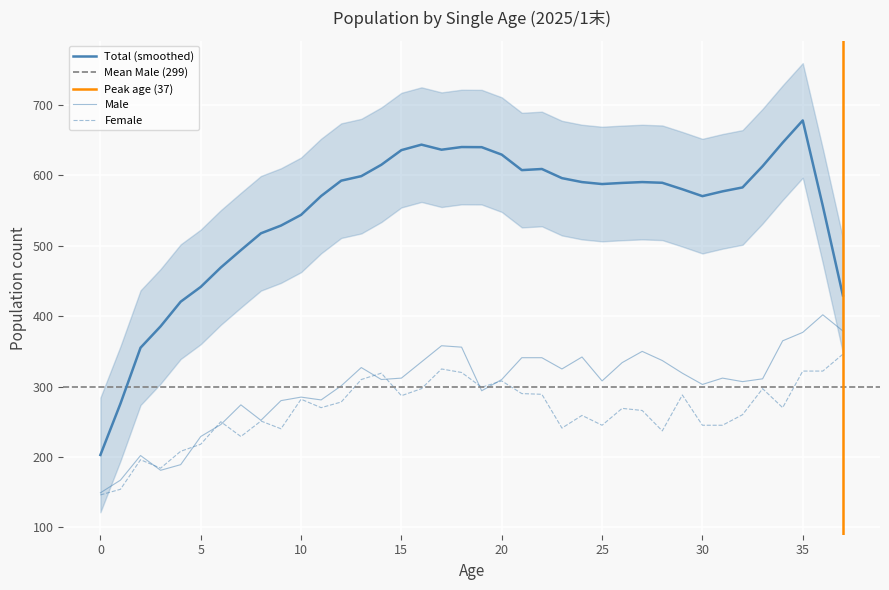

How many interior local valleys does the Female series have?

10